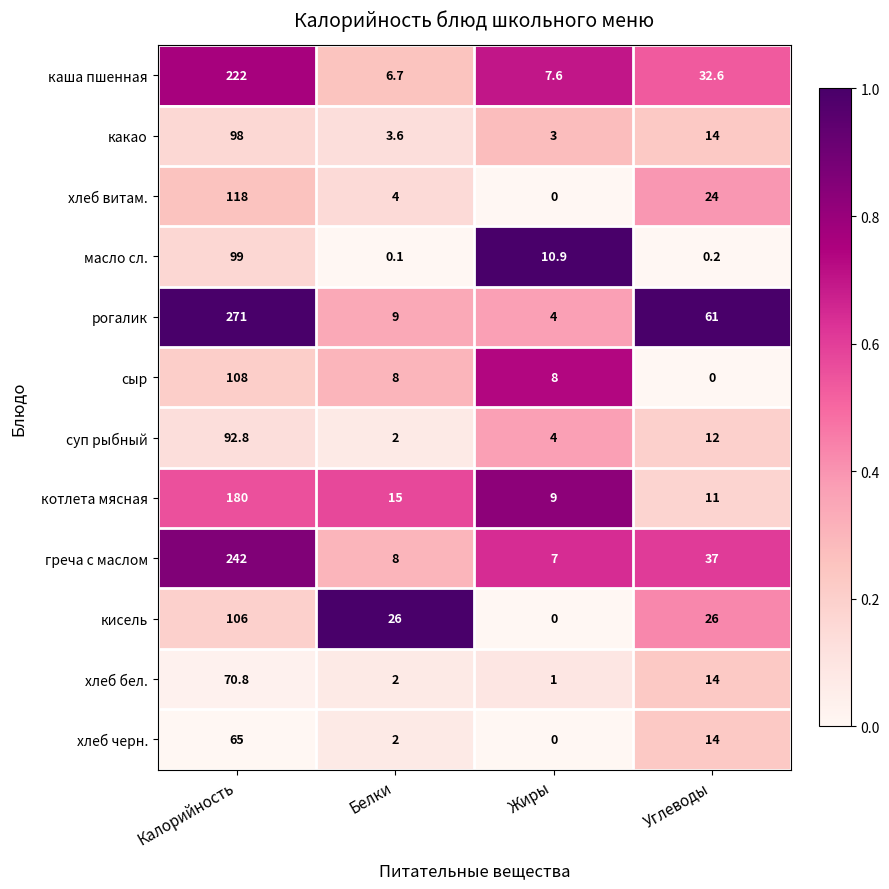

The каша пшенная series shows 47.4 at Углеводы. True or false?

False